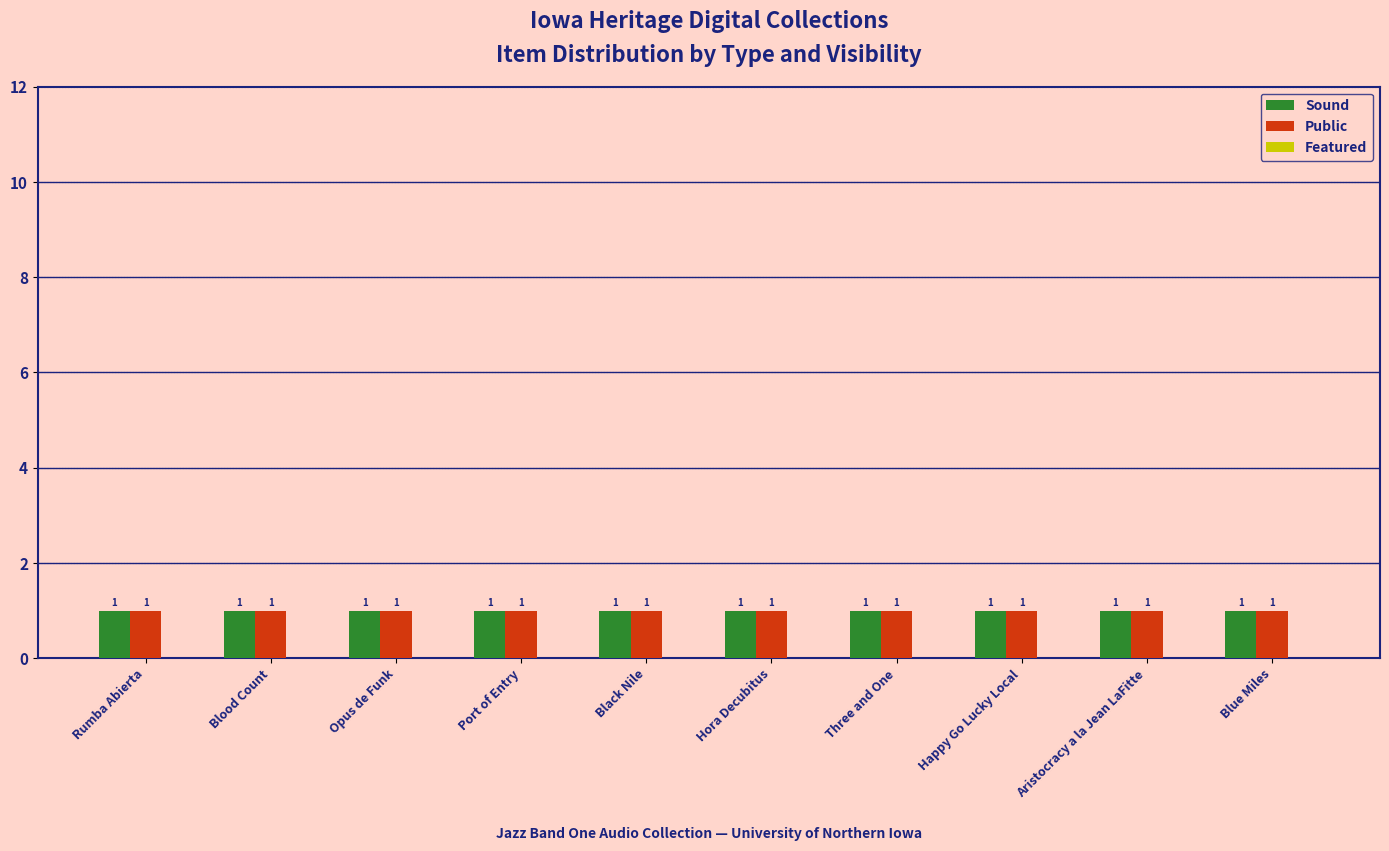

True or false: Sound has a value of 1 at Aristocracy a la Jean LaFitte.

True